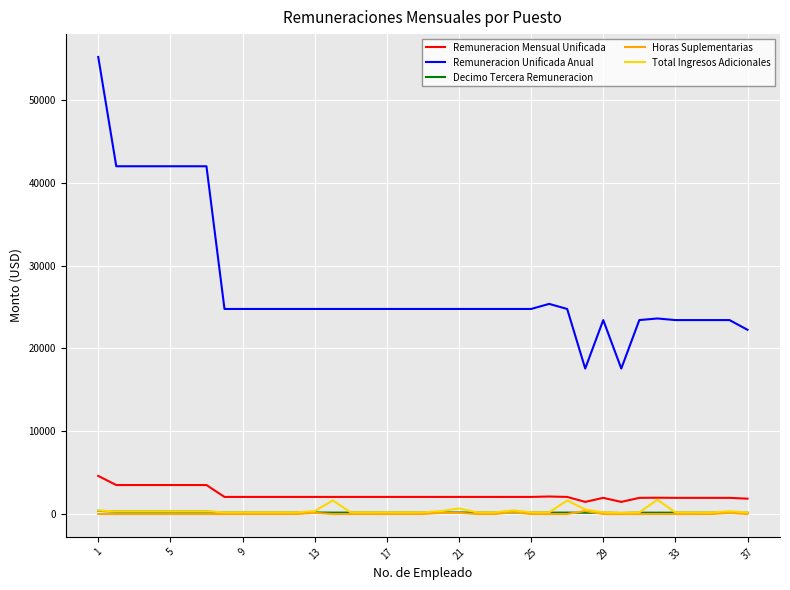

What is the lowest value of the Remuneracion Mensual Unificada series?

1464.0